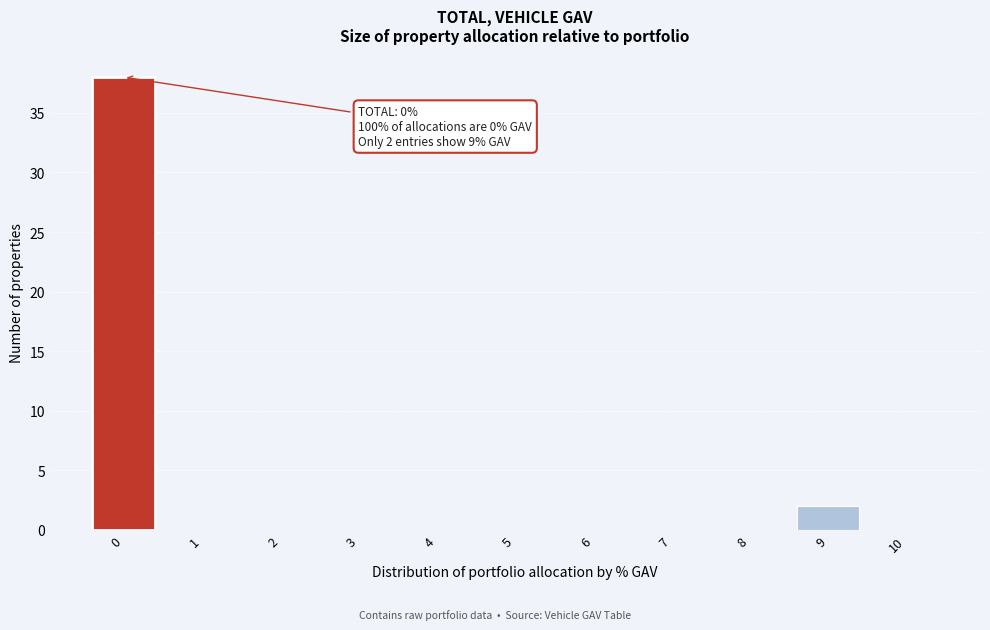

Reading left to right, what are all the values shown in this chart?

0=38	1=0	2=0	3=0	4=0	5=0	6=0	7=0	8=0	9=2	10=0